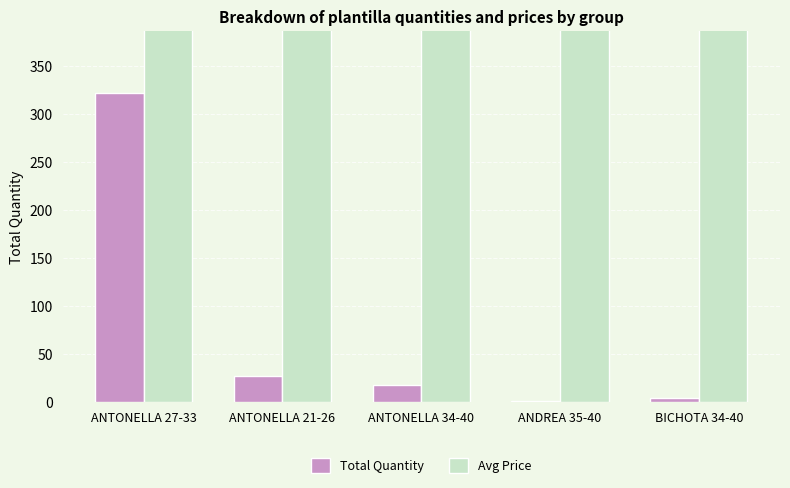

Reading right to left, transcribe all the data shown in this chart.

Total Quantity: BICHOTA 34-40=4	ANDREA 35-40=1	ANTONELLA 34-40=18	ANTONELLA 21-26=27	ANTONELLA 27-33=322
Avg Price: BICHOTA 34-40=600	ANDREA 35-40=600	ANTONELLA 34-40=600	ANTONELLA 21-26=522	ANTONELLA 27-33=507